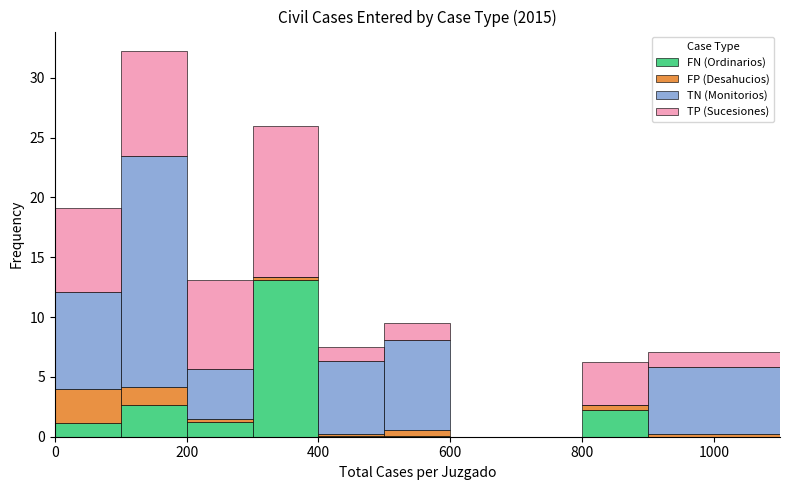

Which range on the x-axis has the tallest stacked bar (by total height)?

100 to 200